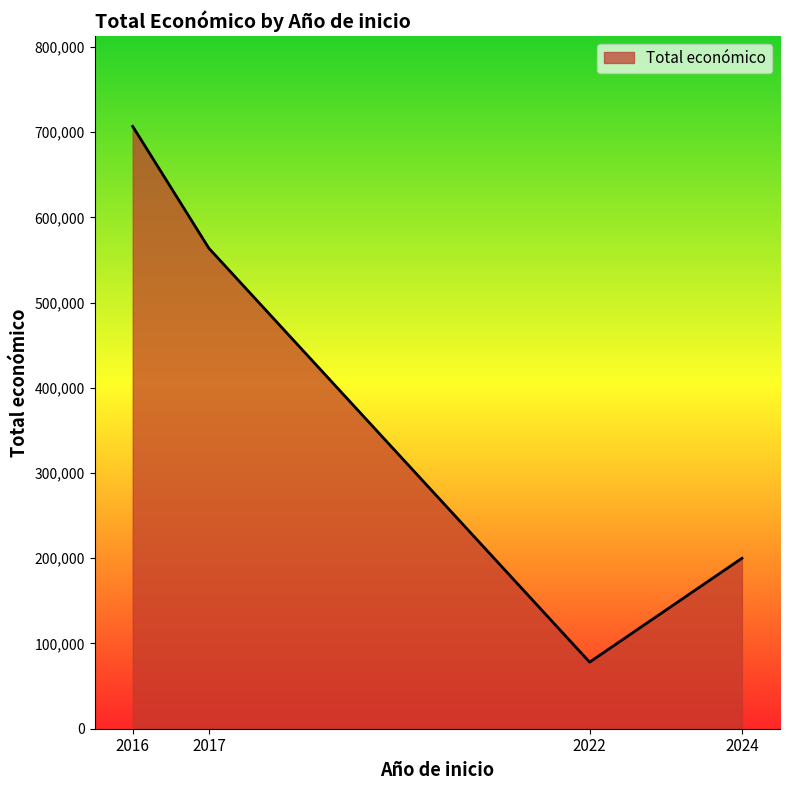

How many lines are shown in the chart?

1